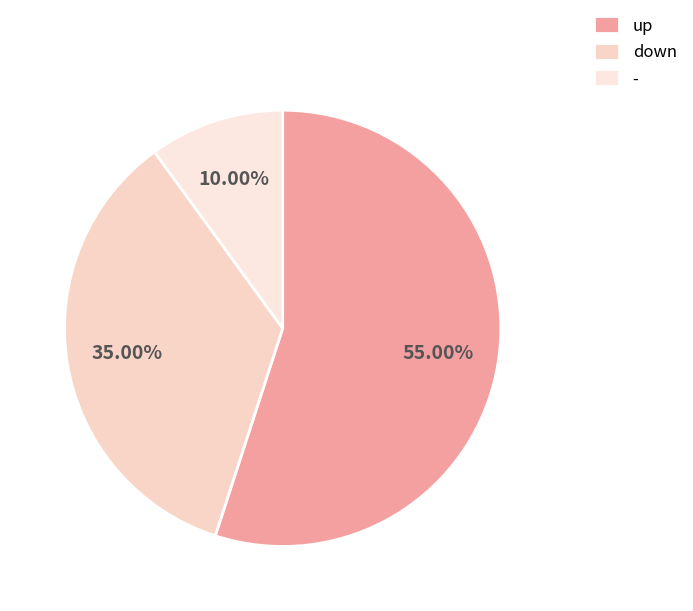

What percentage do up and - together represent?

65.0%